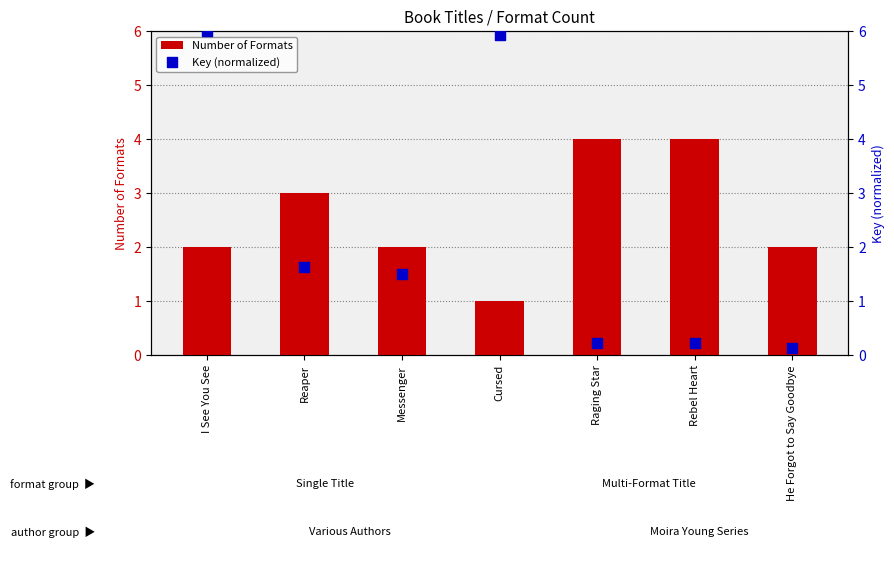

Which series has the largest Y range (max minus min)?

Key (normalized)